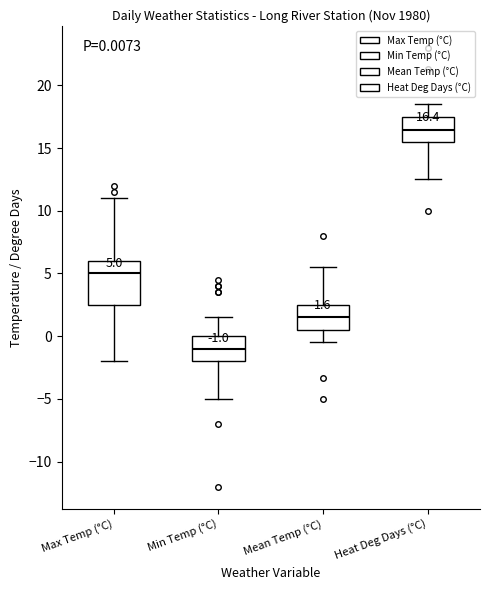

Comparing the boxes themselves (not the whiskers), which one is the tallest?

Max Temp (°C)